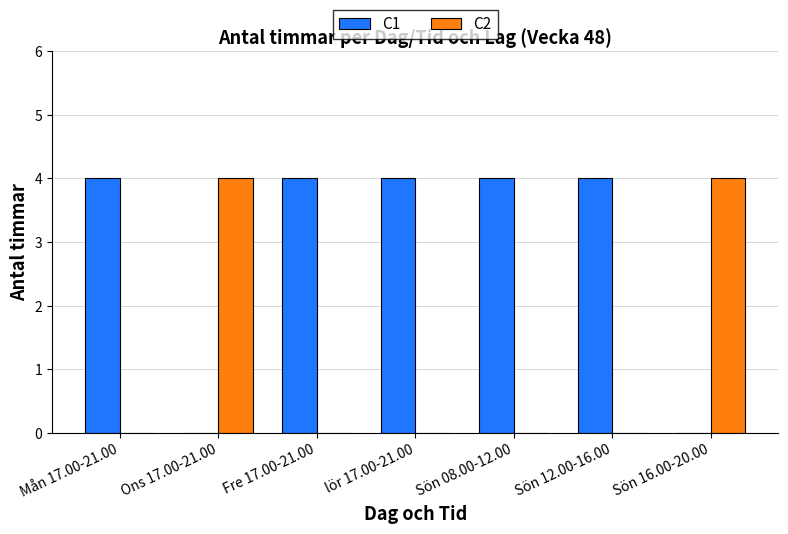

Reading left to right, what are all the values shown in this chart?

C1: Mån 17.00-21.00=4	Ons 17.00-21.00=0	Fre 17.00-21.00=4	lör 17.00-21.00=4	Sön 08.00-12.00=4	Sön 12.00-16.00=4	Sön 16.00-20.00=0
C2: Mån 17.00-21.00=0	Ons 17.00-21.00=4	Fre 17.00-21.00=0	lör 17.00-21.00=0	Sön 08.00-12.00=0	Sön 12.00-16.00=0	Sön 16.00-20.00=4